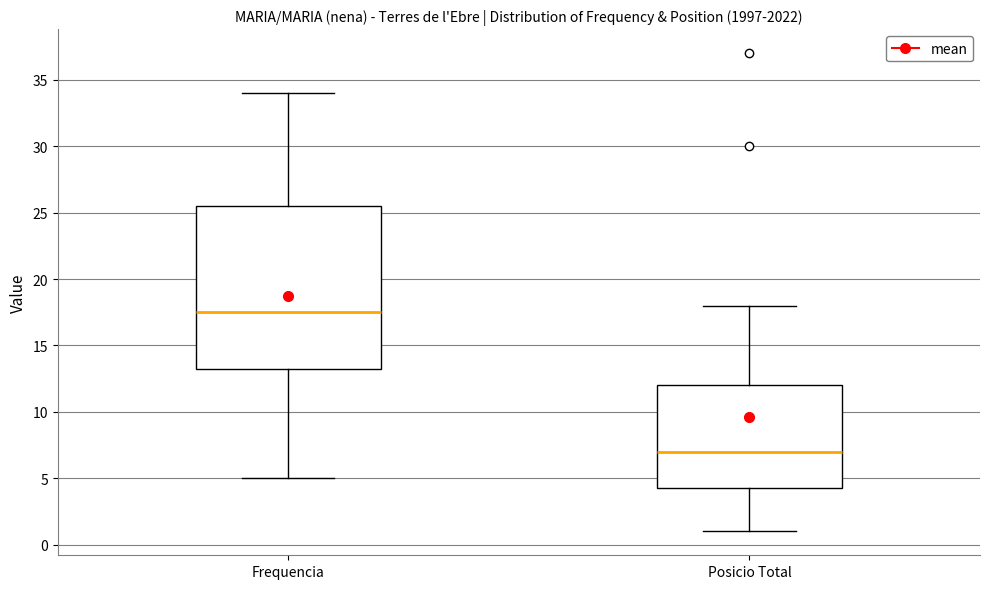

Reading left to right, read every box against the y-axis: the position of its median line, the range the box covers, and the ends of its whiskers. The values are not printed on the chart, so give them approximately, as read against the axis.

Frequencia: median 17.5, box 13.5 to 25.5, whiskers 5.0 to 34.0
Posicio Total: median 7.0, box 4.5 to 12.0, whiskers 1.0 to 18.0